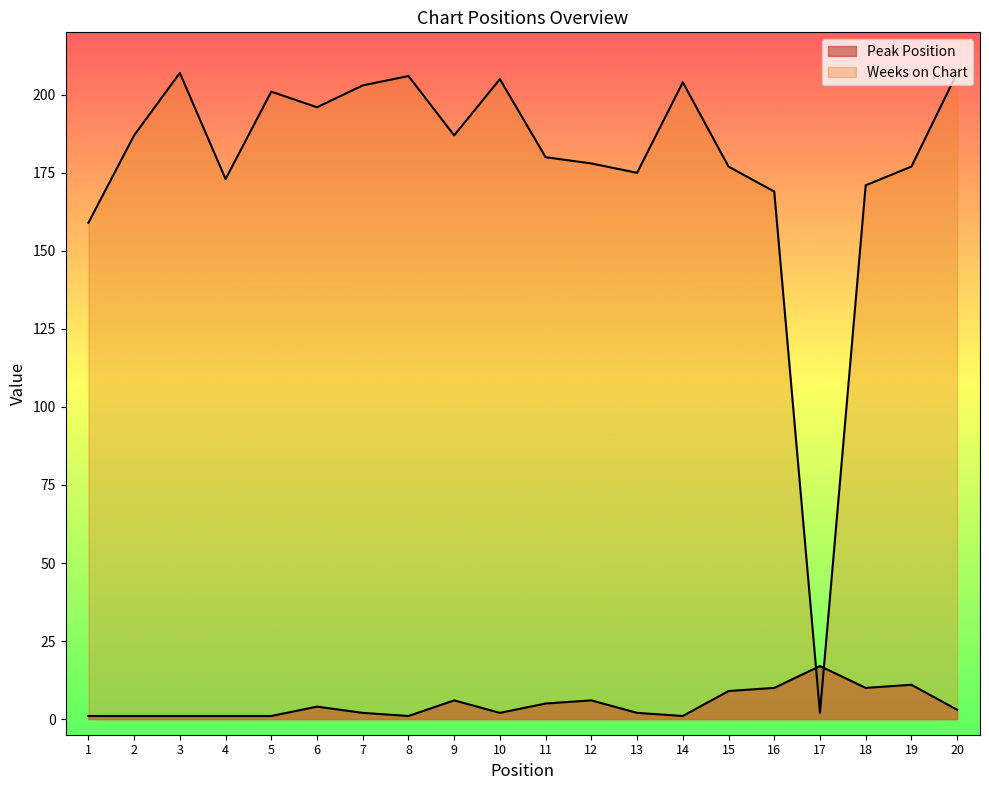

What is the sum of the Peak Position values at 7 and 15?

11